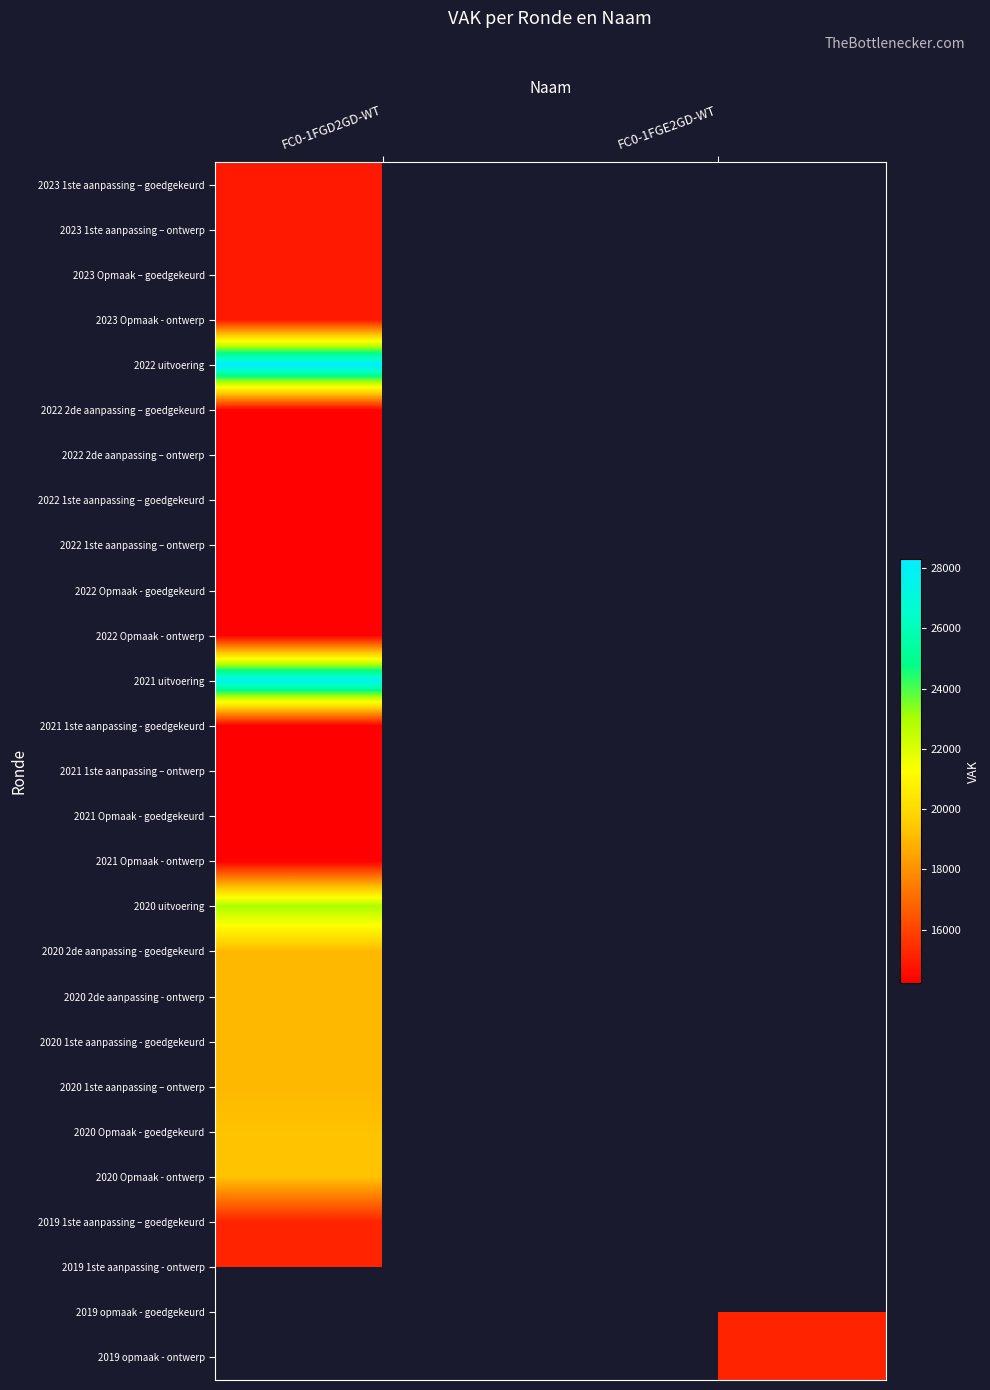

How many values in 2019 opmaak - ontwerp are above zero?

1